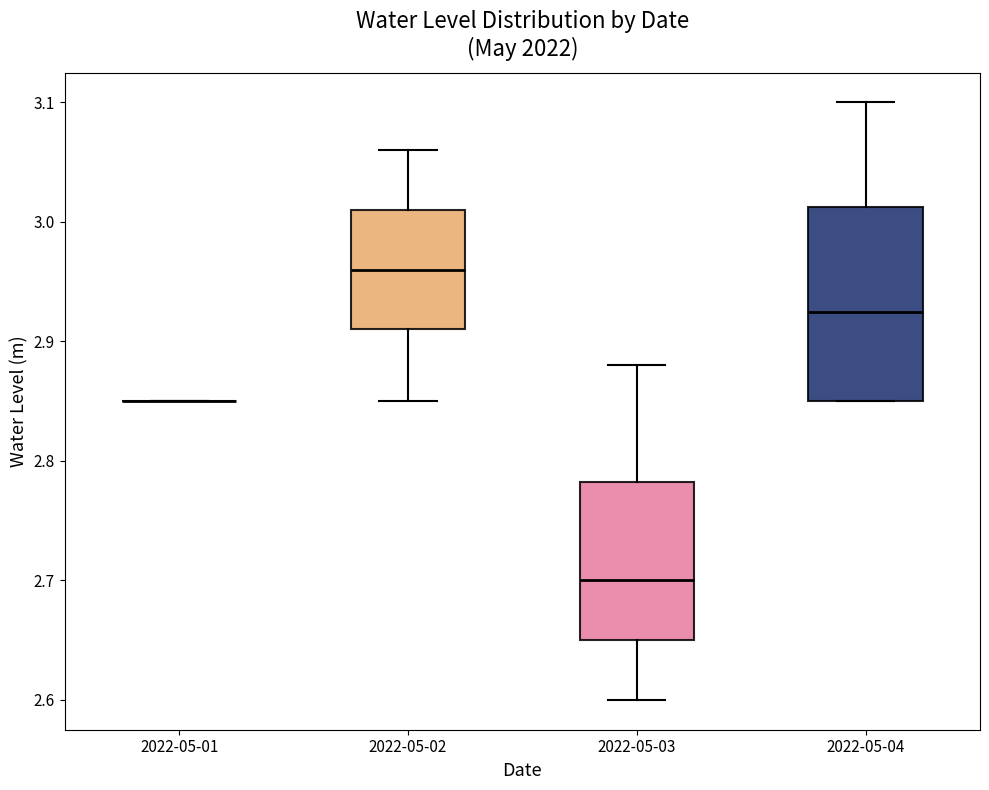

Reading left to right, transcribe this box plot: for each box, give where its median line is, the range the box spans, and where its two whiskers end, as read against the y-axis. The values are not printed on the chart, so give them approximately, as read against the axis.

2022-05-01: box collapsed to a line at 2.85, whiskers 2.85 to 2.85
2022-05-02: median 2.96, box 2.91 to 3.01, whiskers 2.85 to 3.06
2022-05-03: median 2.70, box 2.65 to 2.78, whiskers 2.60 to 2.88
2022-05-04: median 2.93, box 2.85 to 3.01, whiskers 2.85 to 3.10